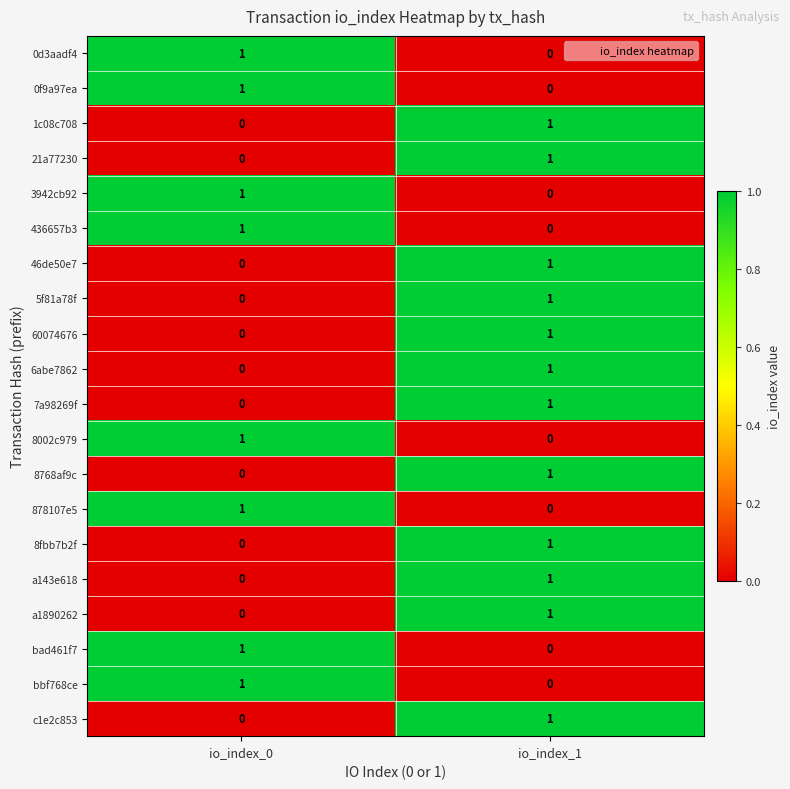

Which category has the highest value in the 0f9a97ea series?

io_index_0